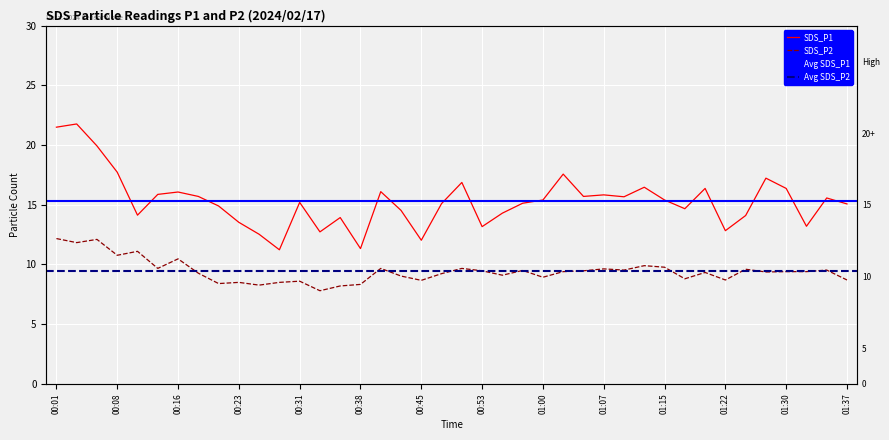

What is the minimum value shown in the chart?

7.8